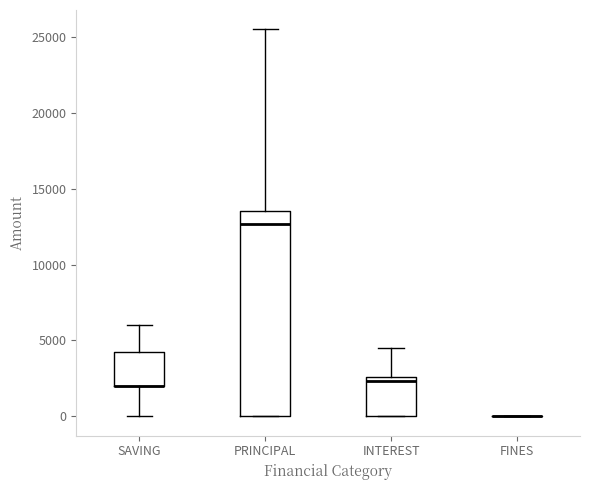

Comparing the boxes themselves (not the whiskers), which one is the tallest?

PRINCIPAL